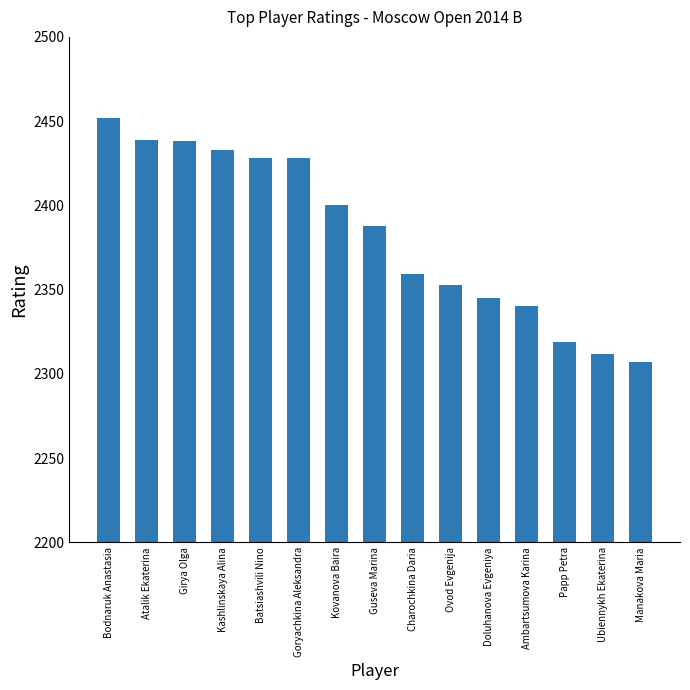

What is the label of the 9th bar from the right?

Kovanova Baira